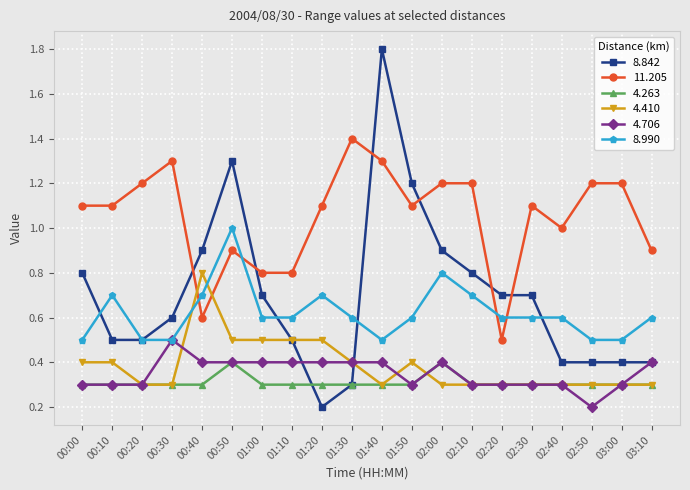

How many series are shown in this chart?

6